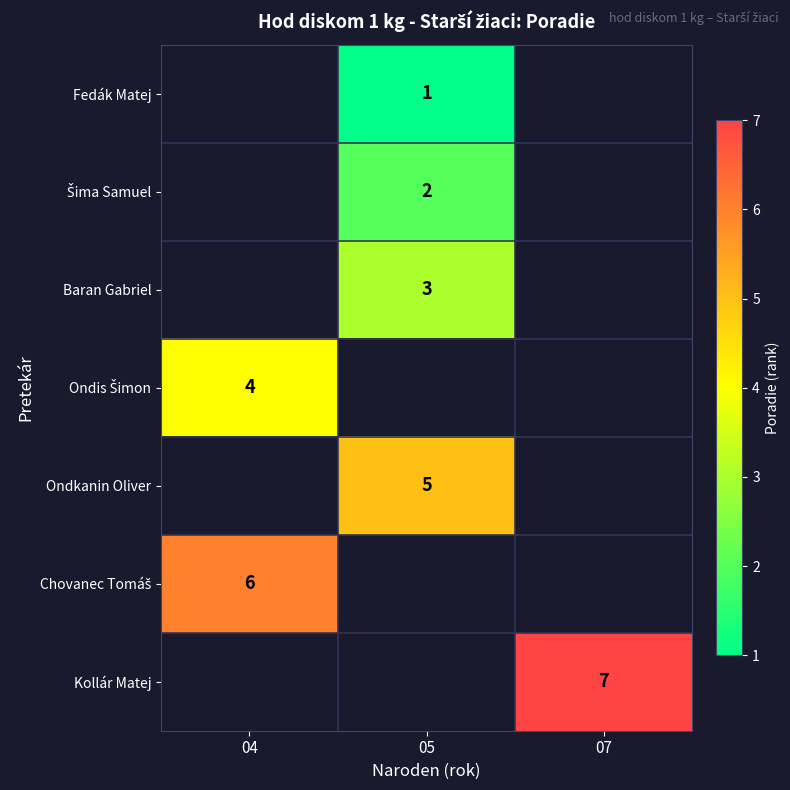

Is it true that Fedák Matej equals 1 at 05?

True